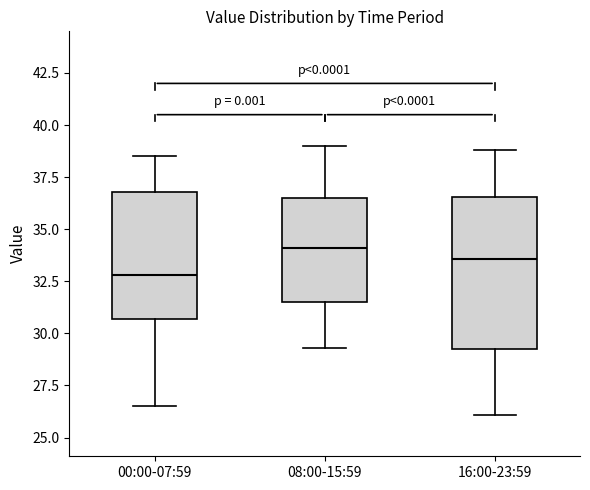

Comparing the boxes themselves (not the whiskers), which one is the tallest?

16:00-23:59